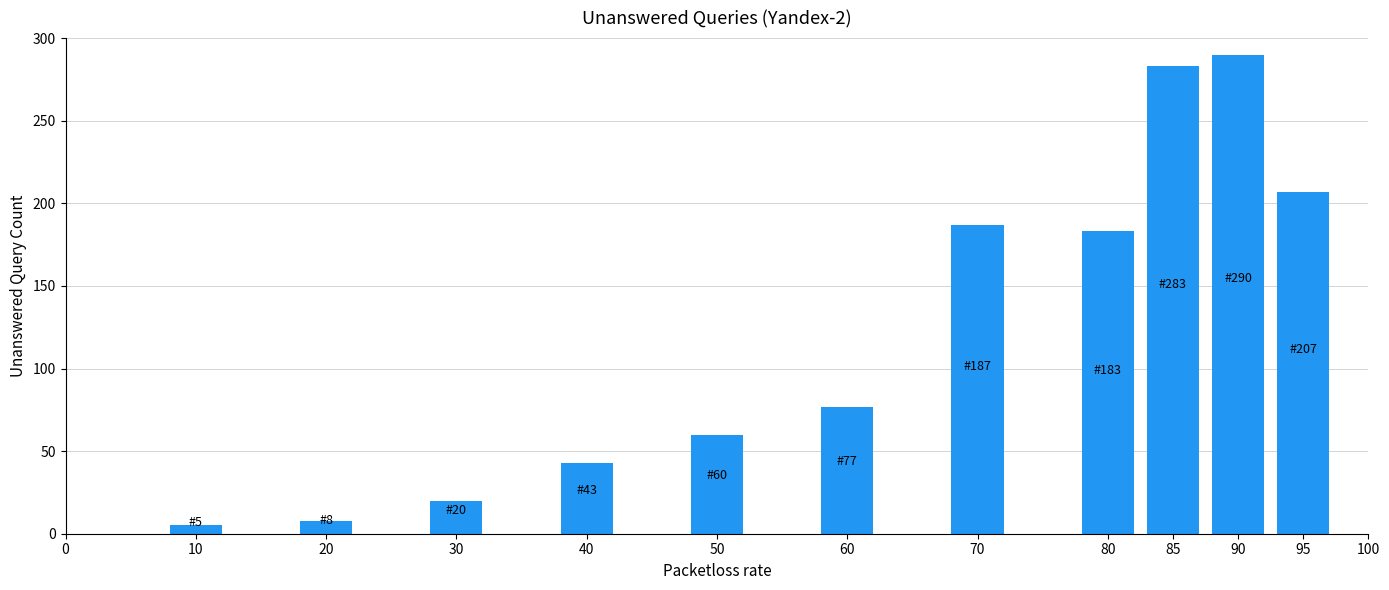

Reading left to right, list all the values displayed in this chart.

10=5	20=8	30=20	40=43	50=60	60=77	70=187	80=183	85=283	90=290	95=207